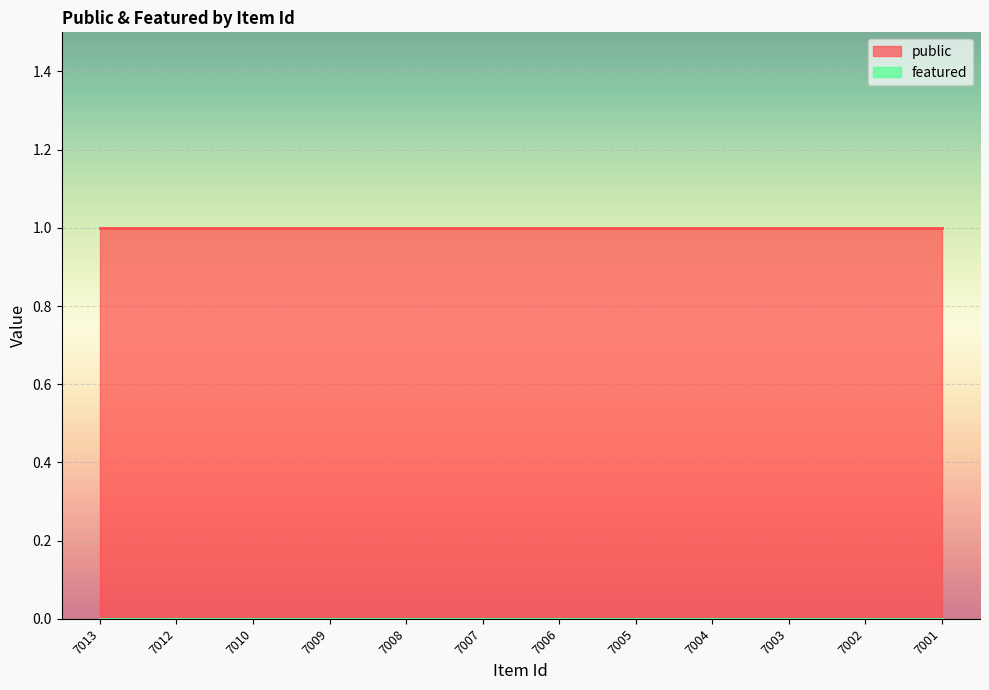

What are all the series names shown in the legend?

public, featured